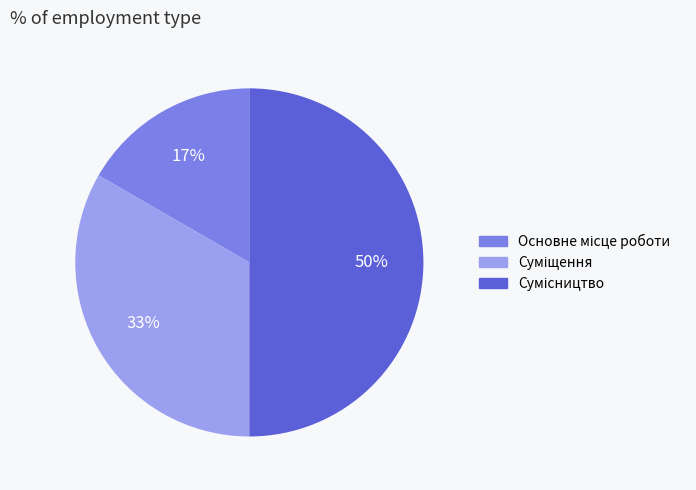

To the nearest percent, what is the difference between the largest and smallest slice percentages?

33%